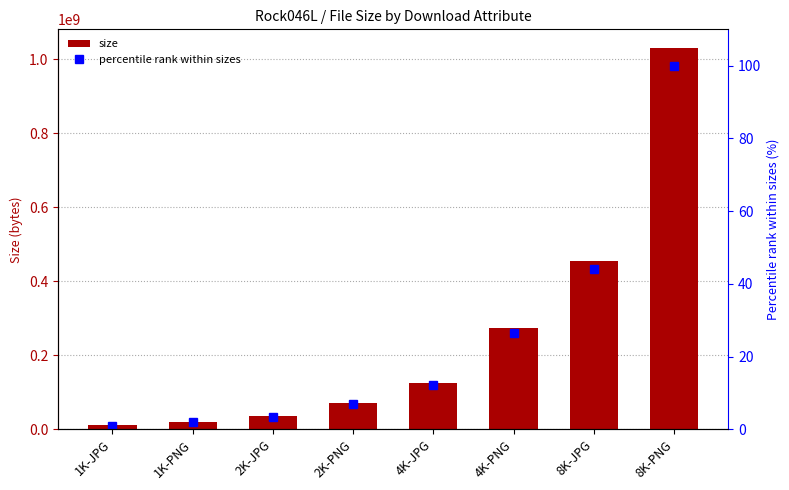

What is the smallest value displayed?

1.0